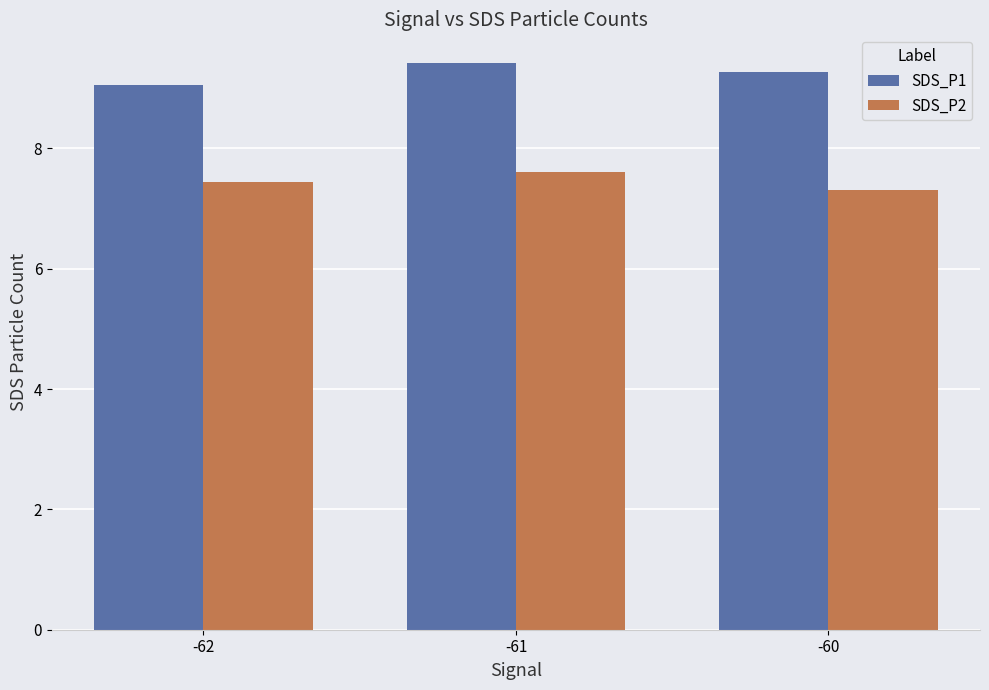

At which category is the sum across all series the highest?

-61